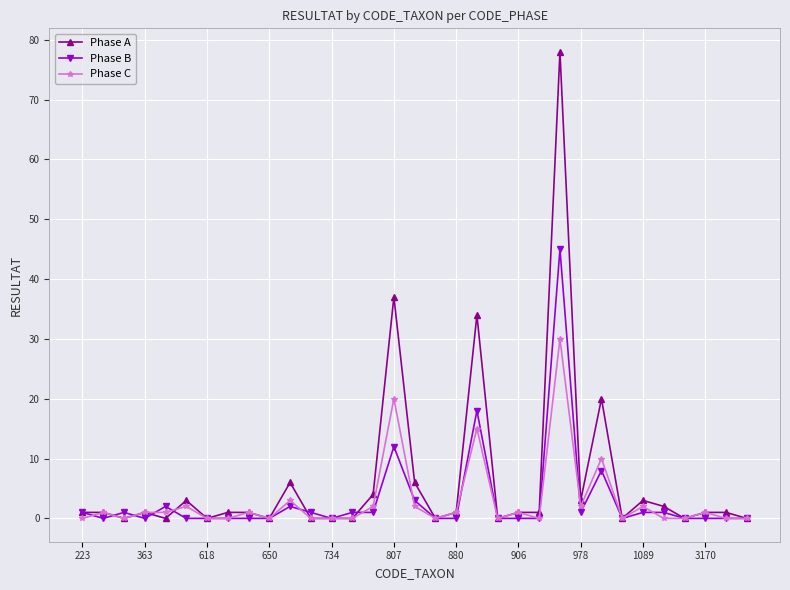

True or false: Phase C has more than 1 interior local peaks.

True